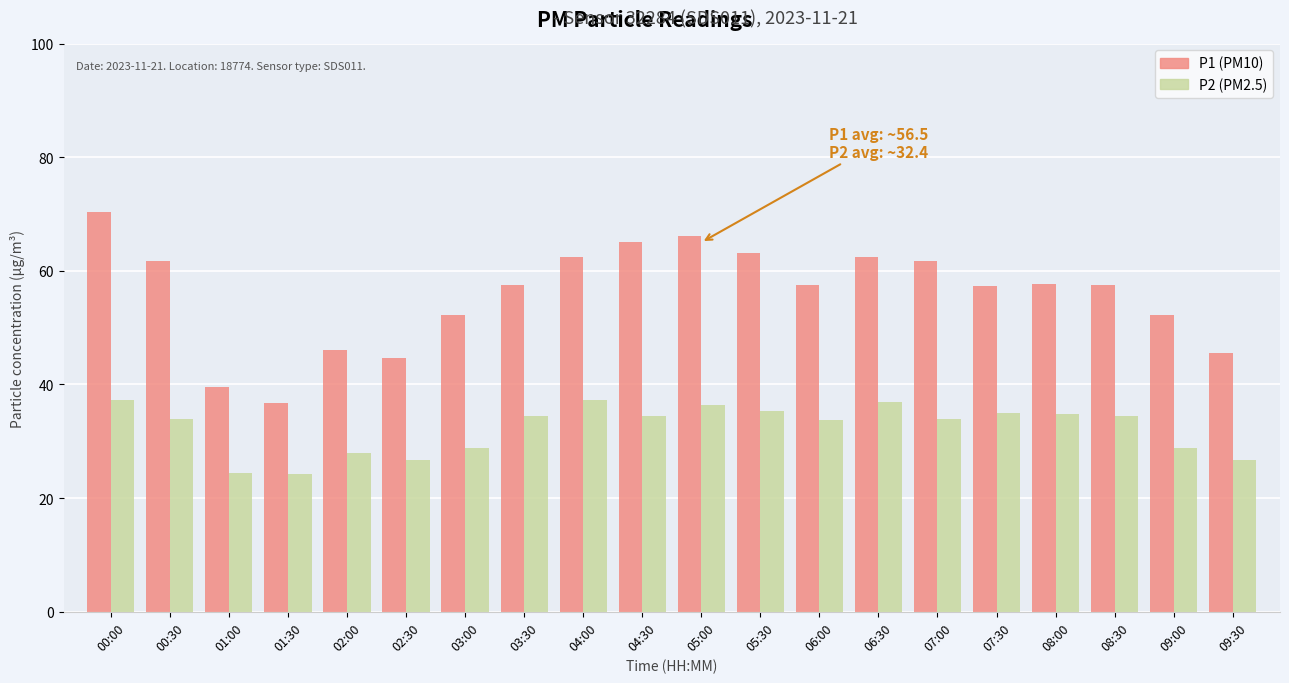

At which category is the sum across all series the highest?

00:00